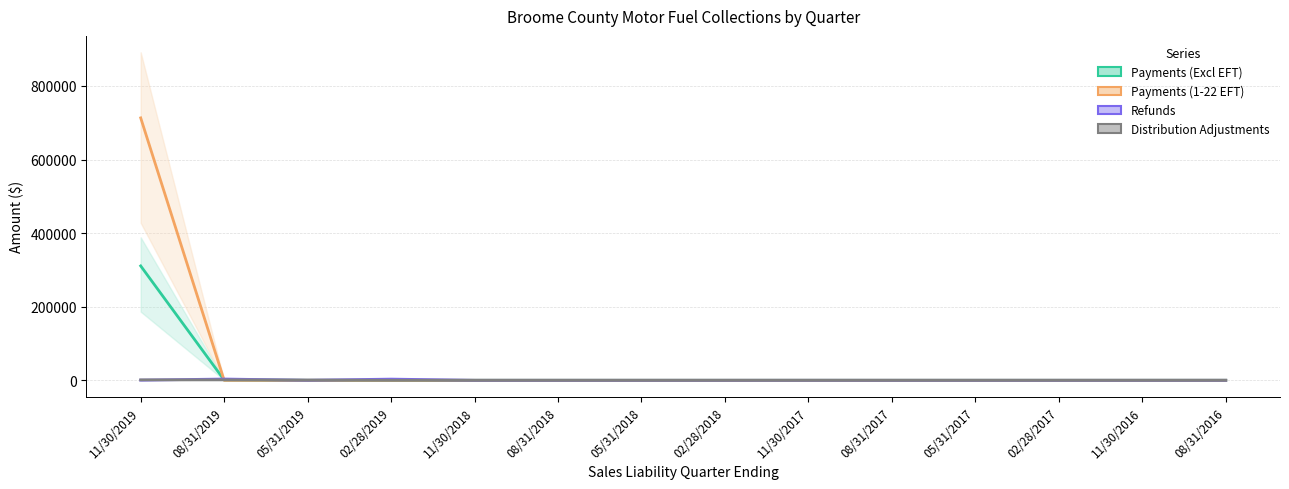

Rank the categories by Refunds value from highest to lowest.

08/31/2019, 02/28/2019, 11/30/2019, 05/31/2019, 11/30/2017, 02/28/2018, 08/31/2016, 11/30/2016, 11/30/2018, 08/31/2018, 05/31/2018, 08/31/2017, 05/31/2017, 02/28/2017